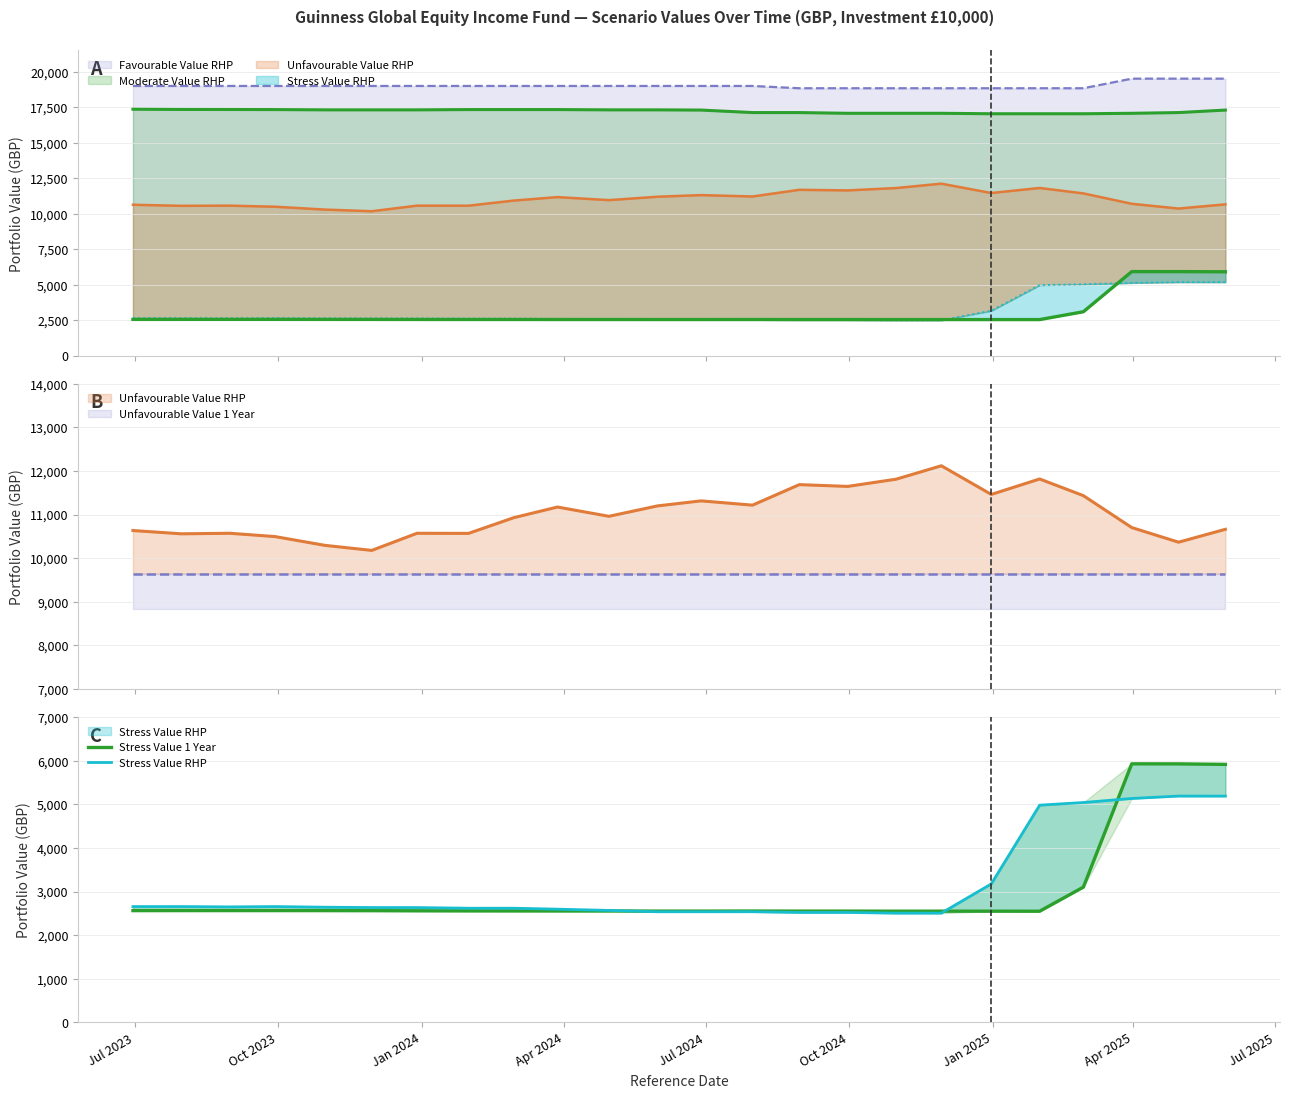

How many intersections are there between Stress Value 1 Year and Stress Value RHP?

3